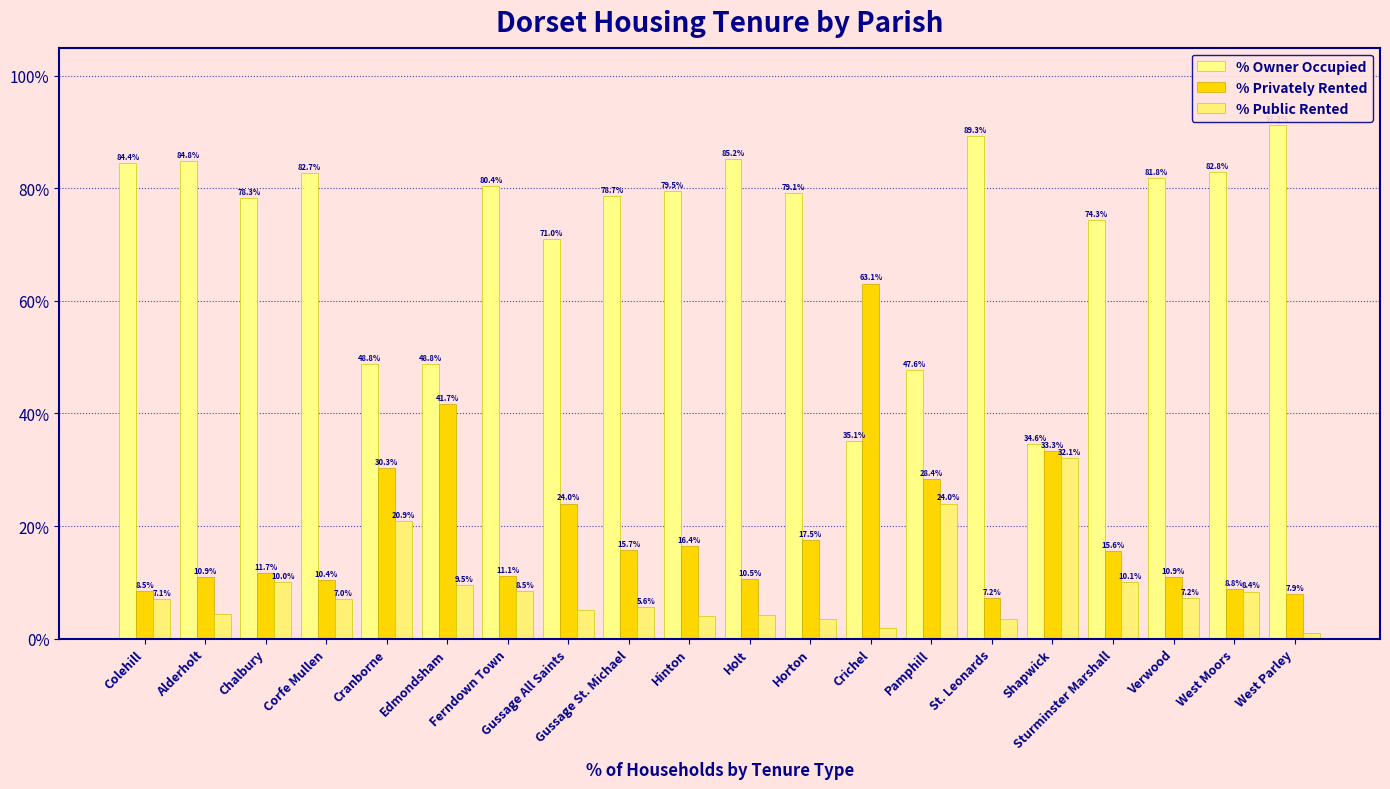

True or false: % Public Rented has a value of 4.8 at Edmondsham.

False